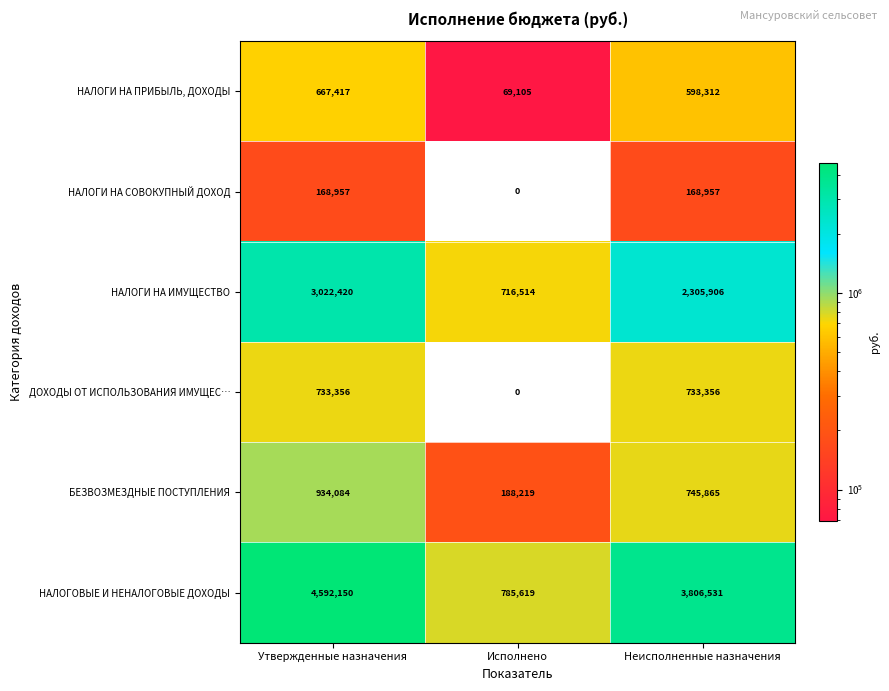

Reading left to right, list all the values displayed in this chart.

НАЛОГИ НА ПРИБЫЛЬ, ДОХОДЫ: 667417	69105	598312
НАЛОГИ НА СОВОКУПНЫЙ ДОХОД: 168957	0	168957
НАЛОГИ НА ИМУЩЕСТВО: 3022420	716514	2305906
ДОХОДЫ ОТ ИСПОЛЬЗОВАНИЯ ИМУЩЕС…: 733356	0	733356
БЕЗВОЗМЕЗДНЫЕ ПОСТУПЛЕНИЯ: 934084	188219	745865
НАЛОГОВЫЕ И НЕНАЛОГОВЫЕ ДОХОДЫ: 4592150	785619	3806531